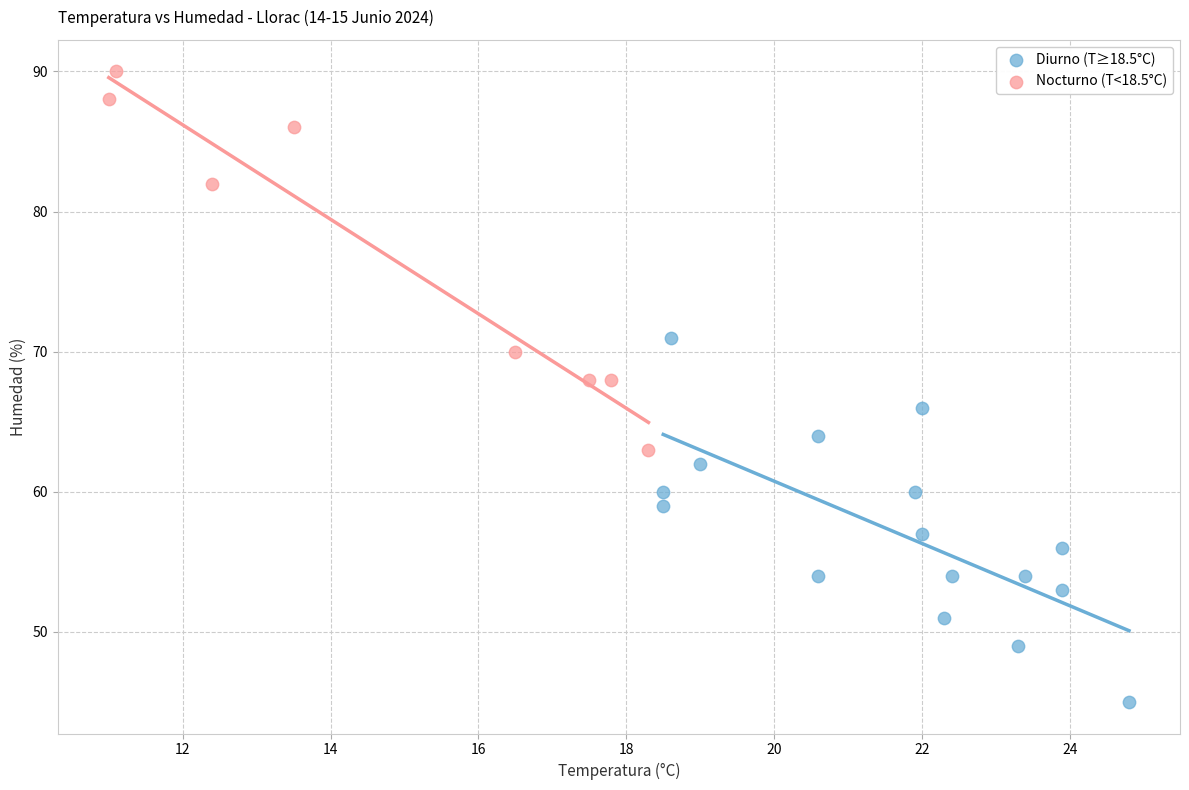

Which series reaches the maximum Y coordinate?

Nocturno (T<18.5°C)